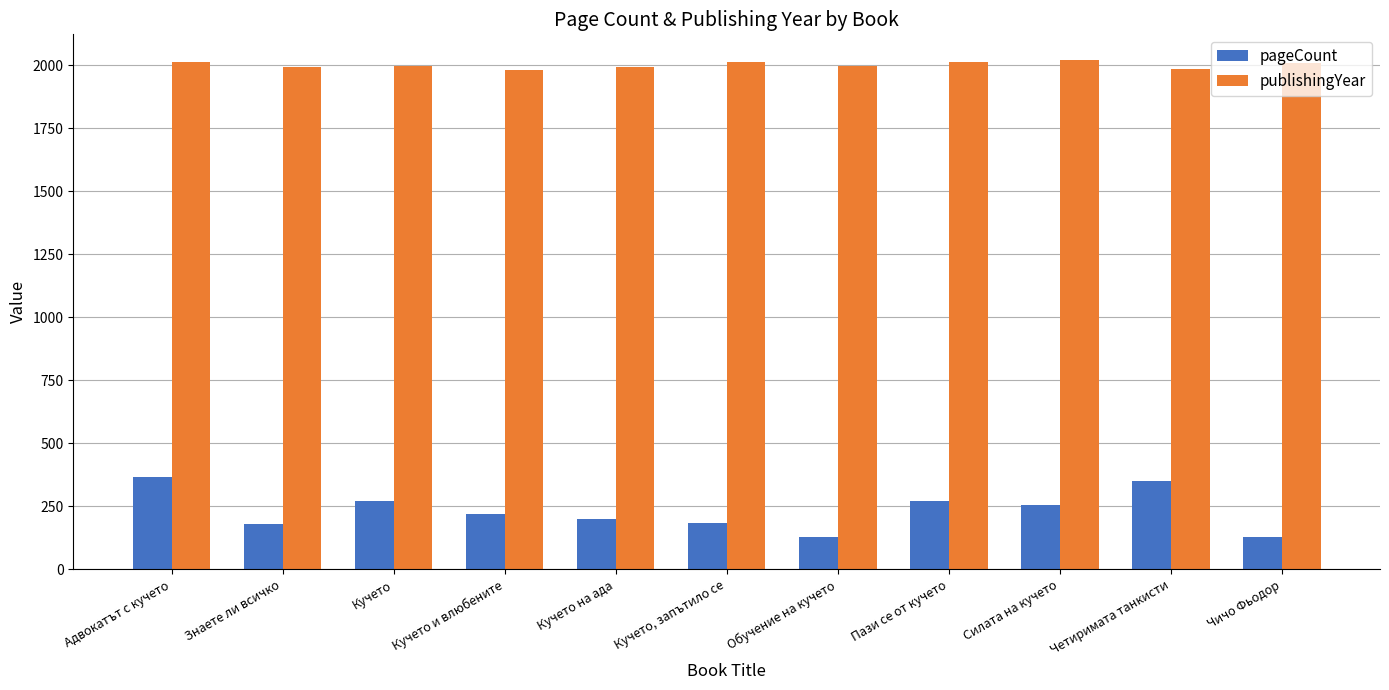

What is the difference between the highest and lowest values at Обучение на кучето?

1868